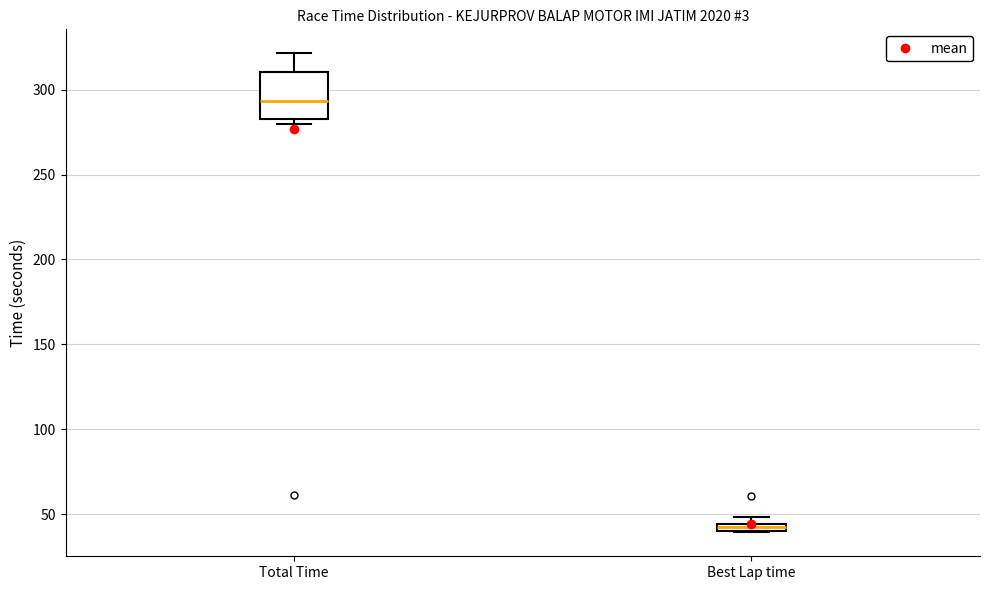

Which box is the tallest, from its lower edge to its upper edge?

Total Time